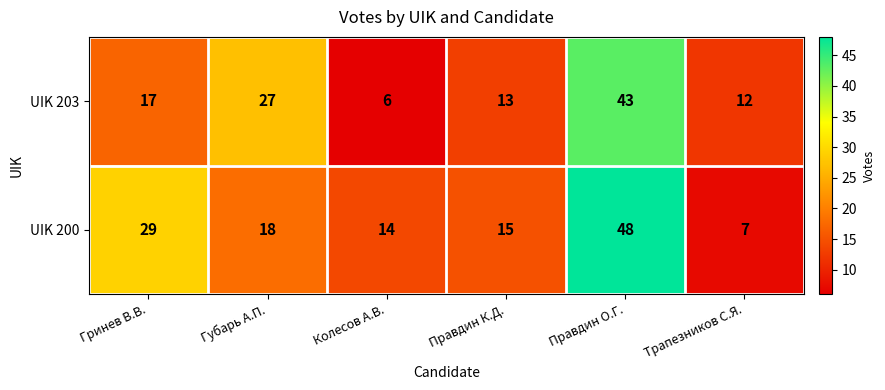

How many distinct data groups are displayed?

2